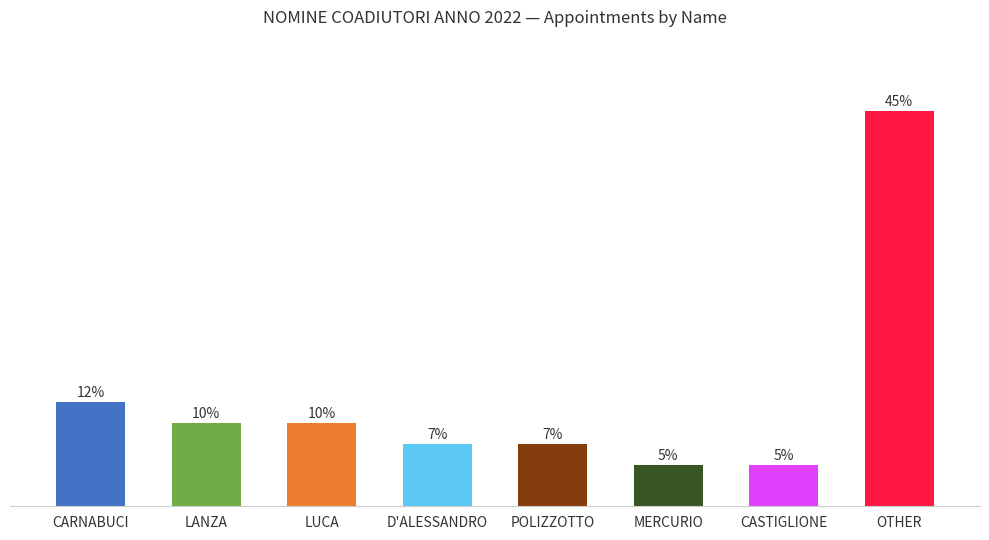

Count the number of data series in this chart.

1